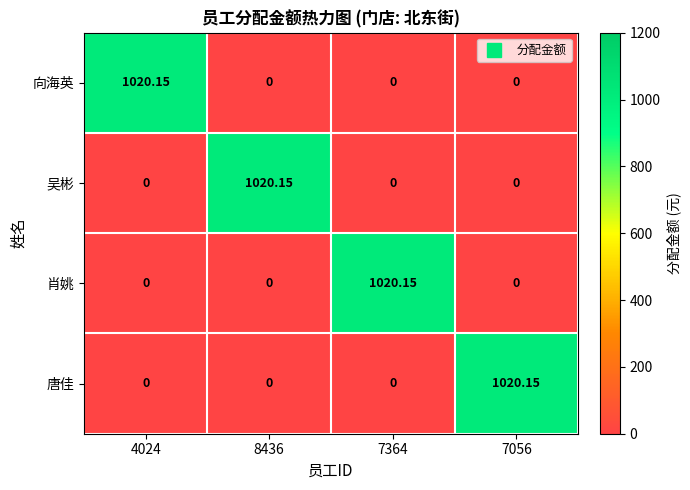

How many categories are shown in the chart?

4